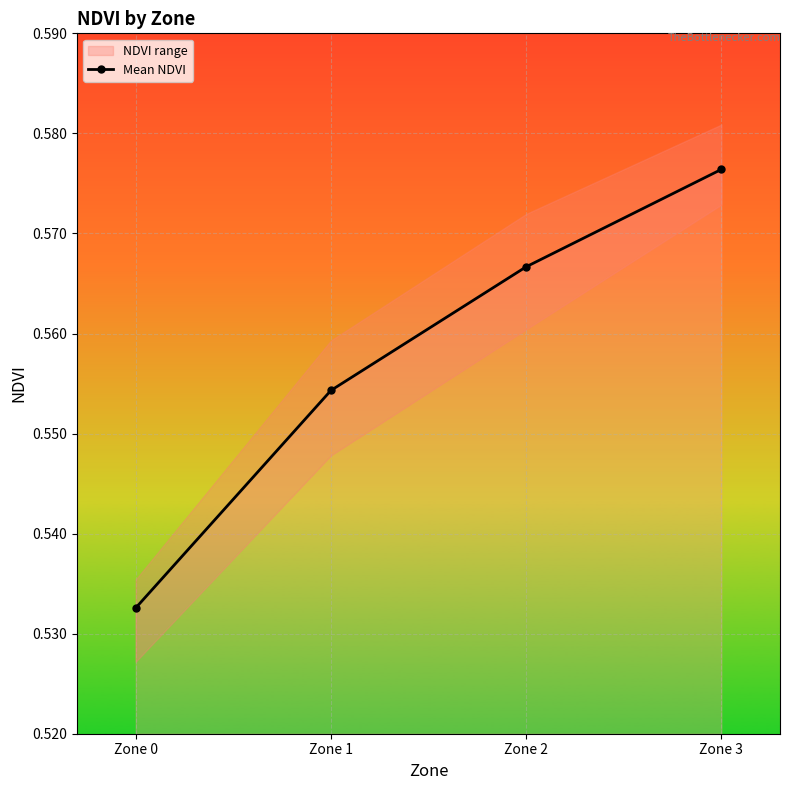

What is the value of the 2nd point from the left?

0.6